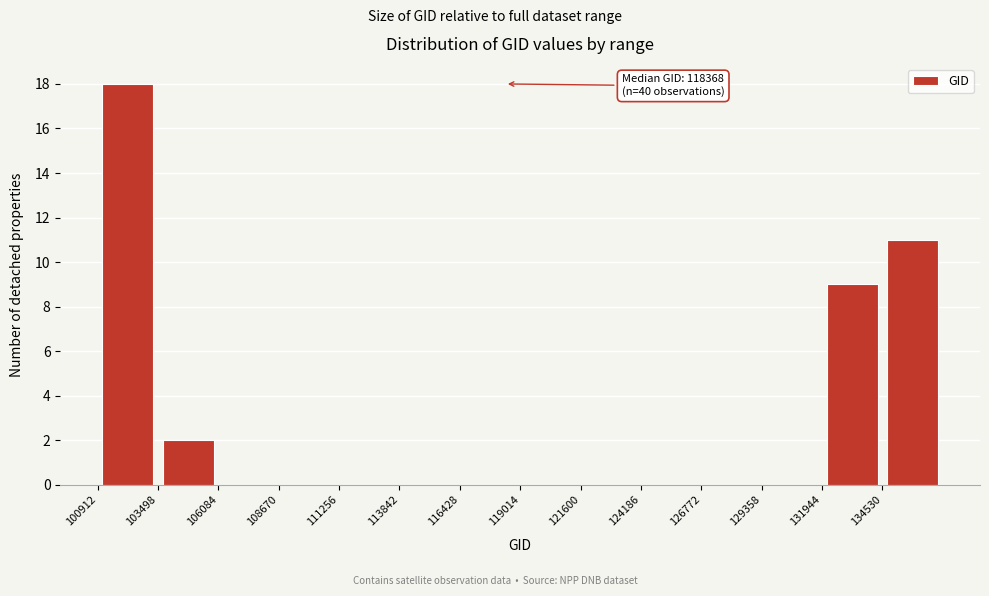

Over which range of the x-axis is the bar tallest?

101000 to 103500